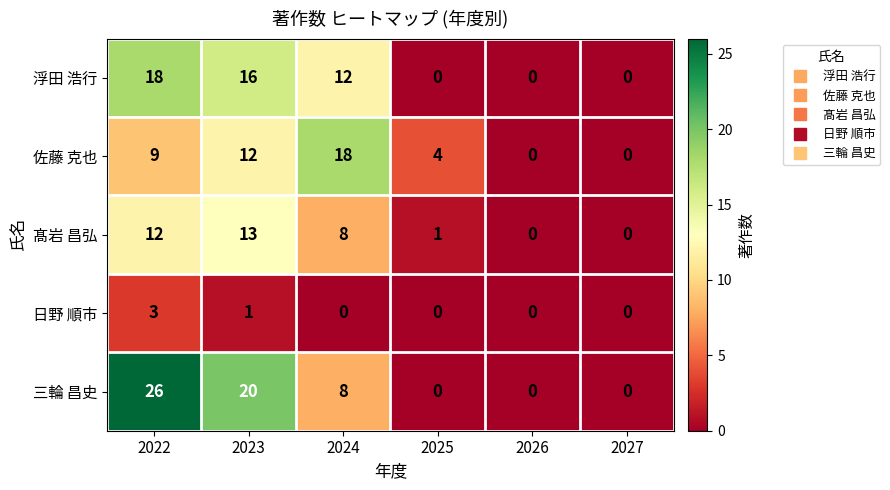

Which series has the widest spread of values?

三輪 昌史